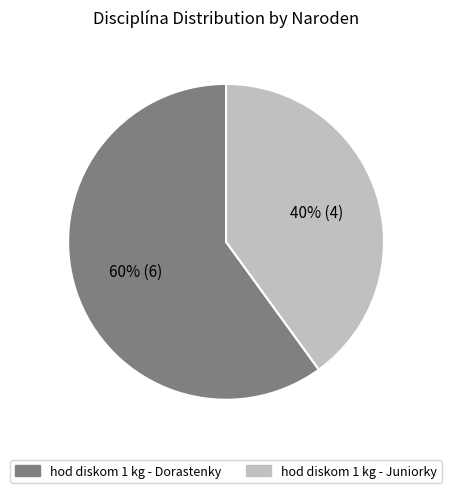

How many slices are in this pie chart?

2